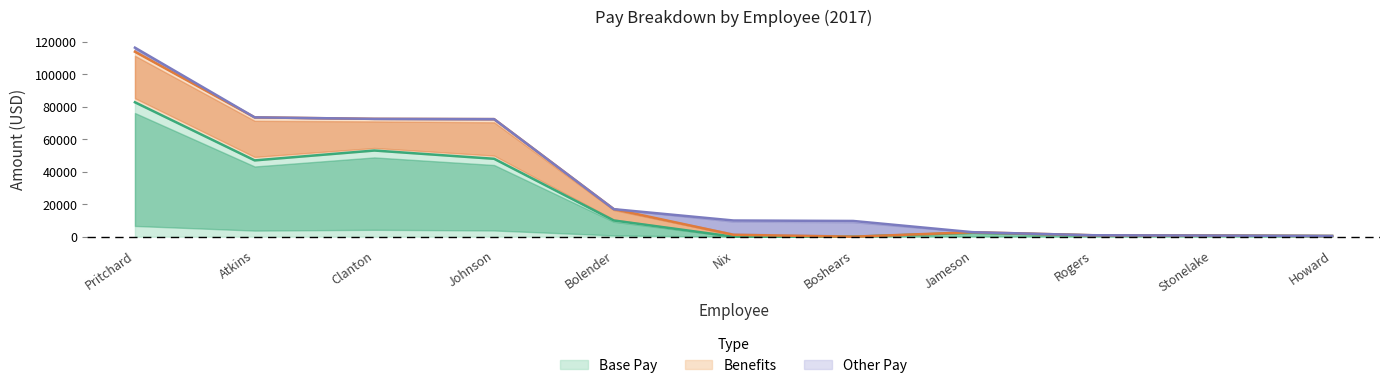

What is the highest value of the Base Pay series?

82824.0